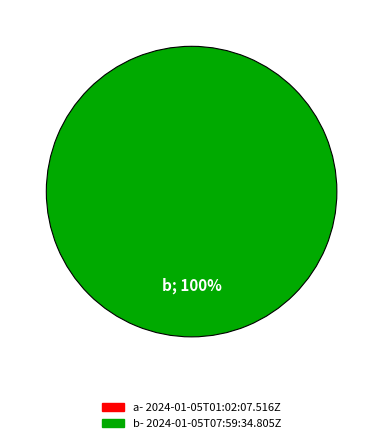

The 2024-01-05T01:02:07.516Z slice represents 1% of the pie. True or false?

False